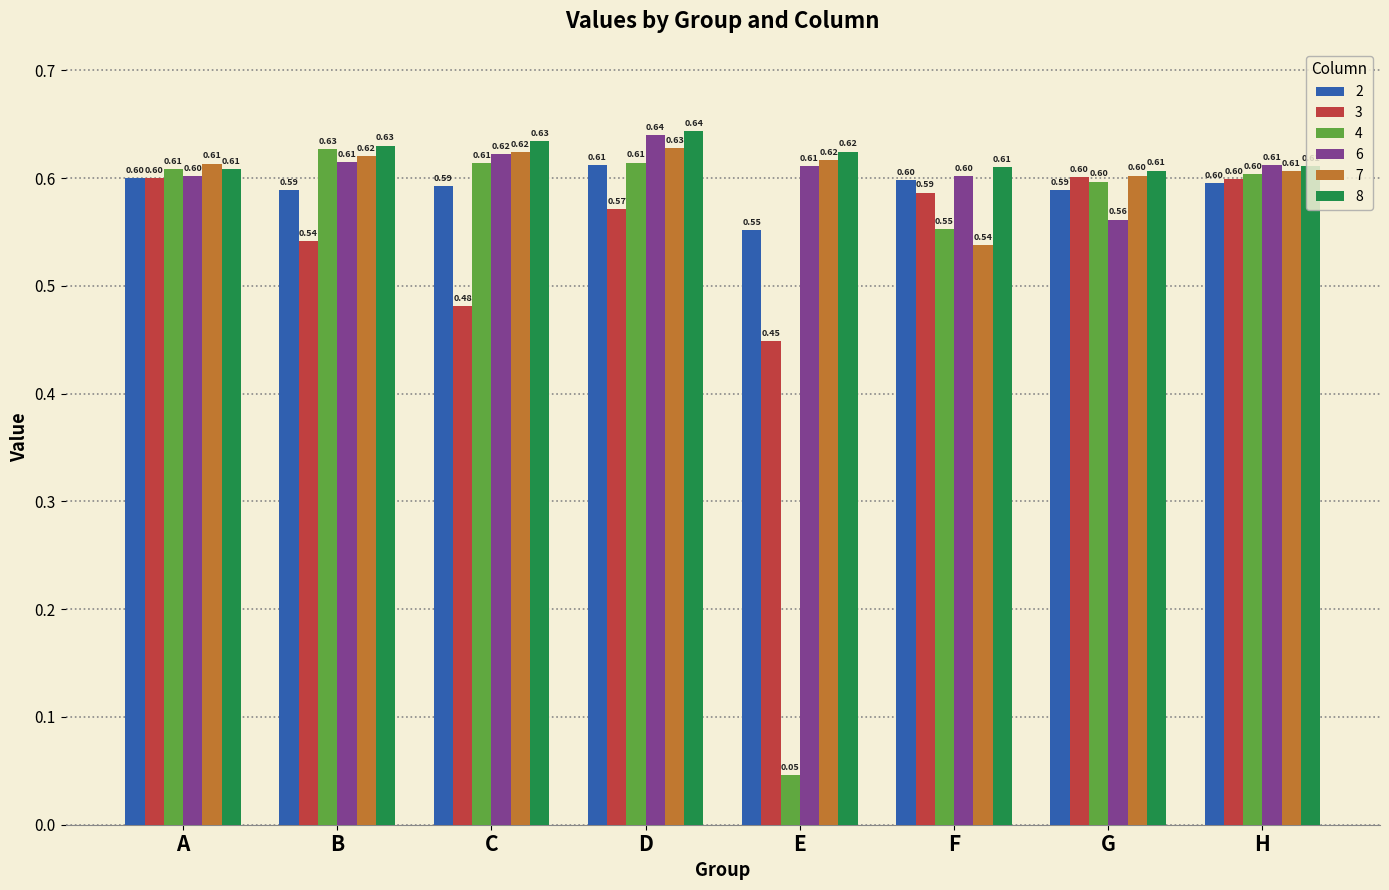

Are the bars horizontal?

No